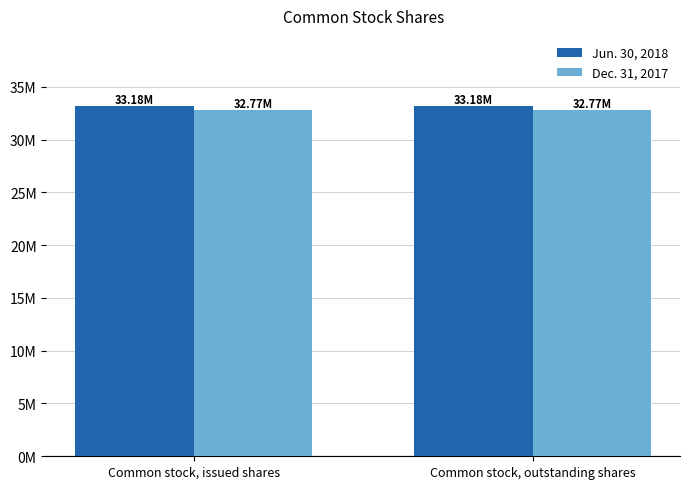

The Dec. 31, 2017 series shows 32770678 at Common stock, issued shares. True or false?

True